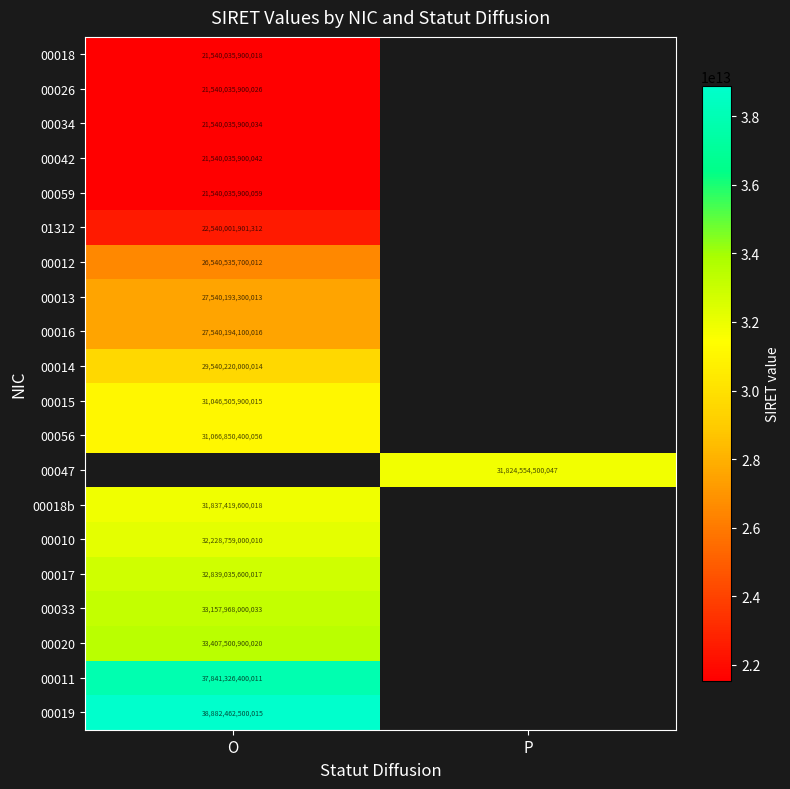

Is it true that 00033 equals 54594492180094 at O?

False